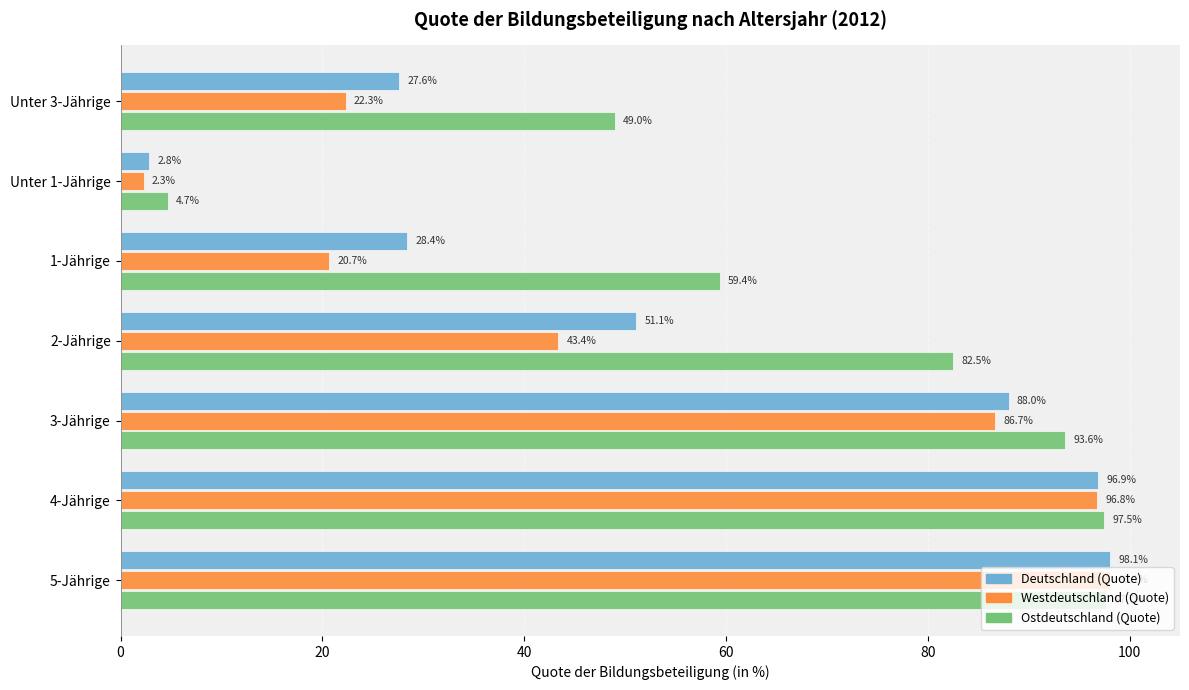

What is the minimum value for Ostdeutschland (Quote)?

4.7